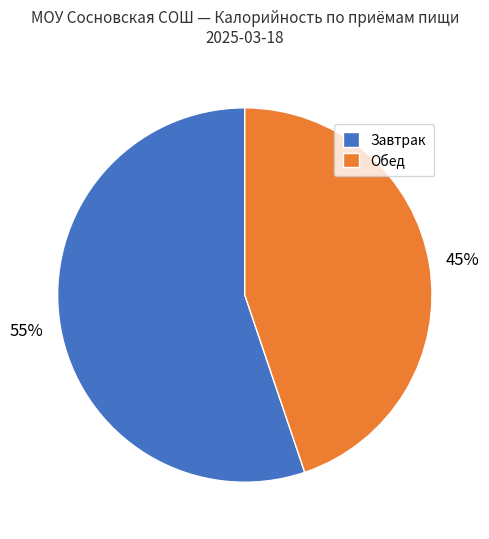

The Завтрак slice represents 66% of the pie. True or false?

False